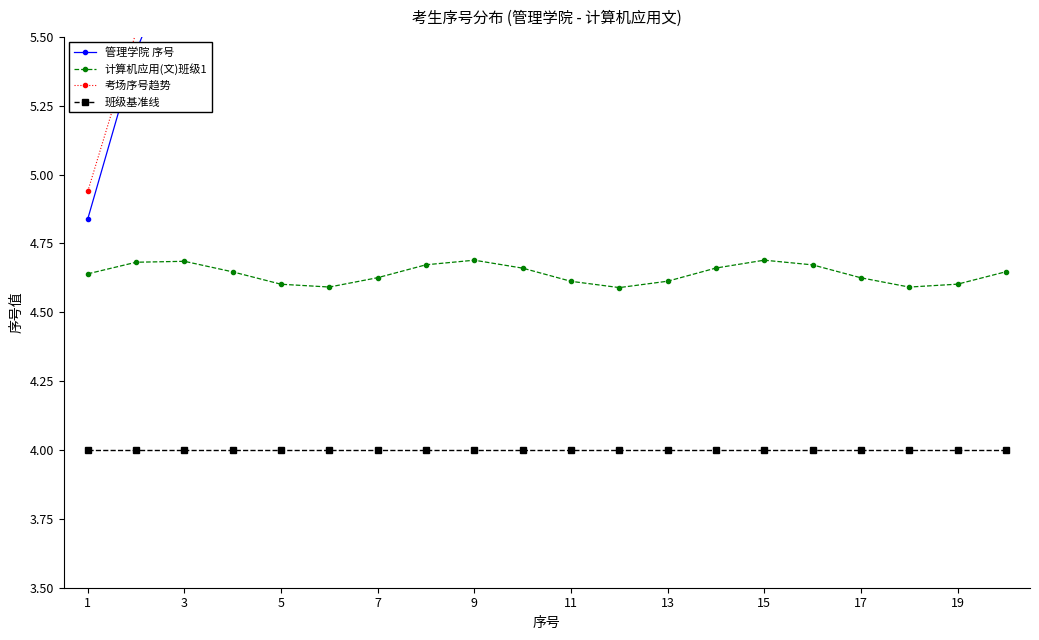

Does the chart have visible grid lines?

No